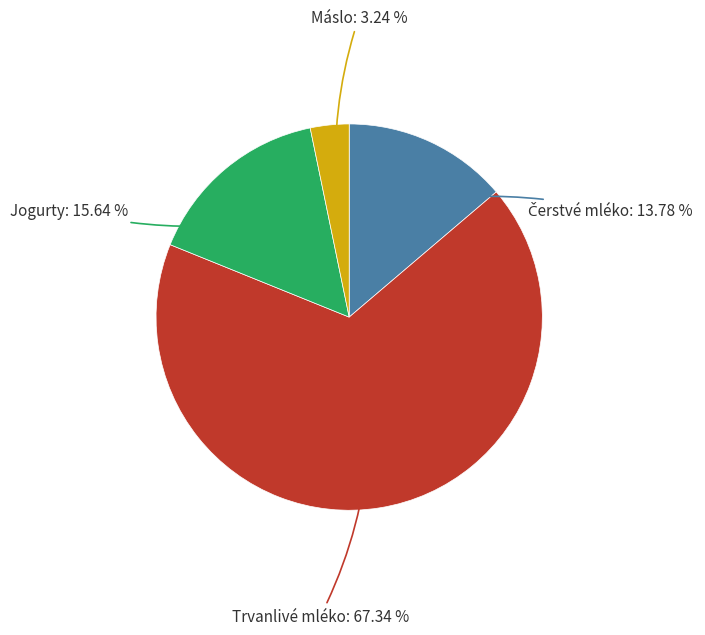

To the nearest percent, what portion does Máslo represent?

3%